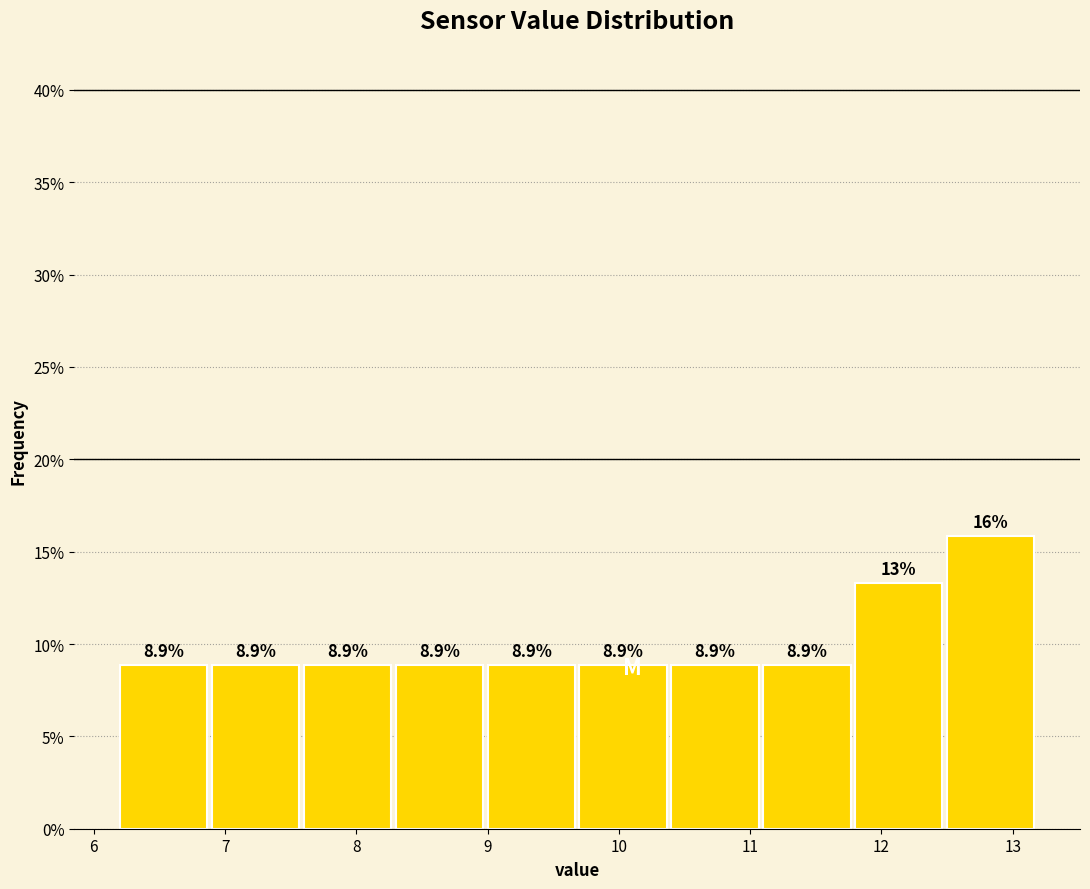

Over which range of the x-axis is the bar tallest?

12.5 to 13.2